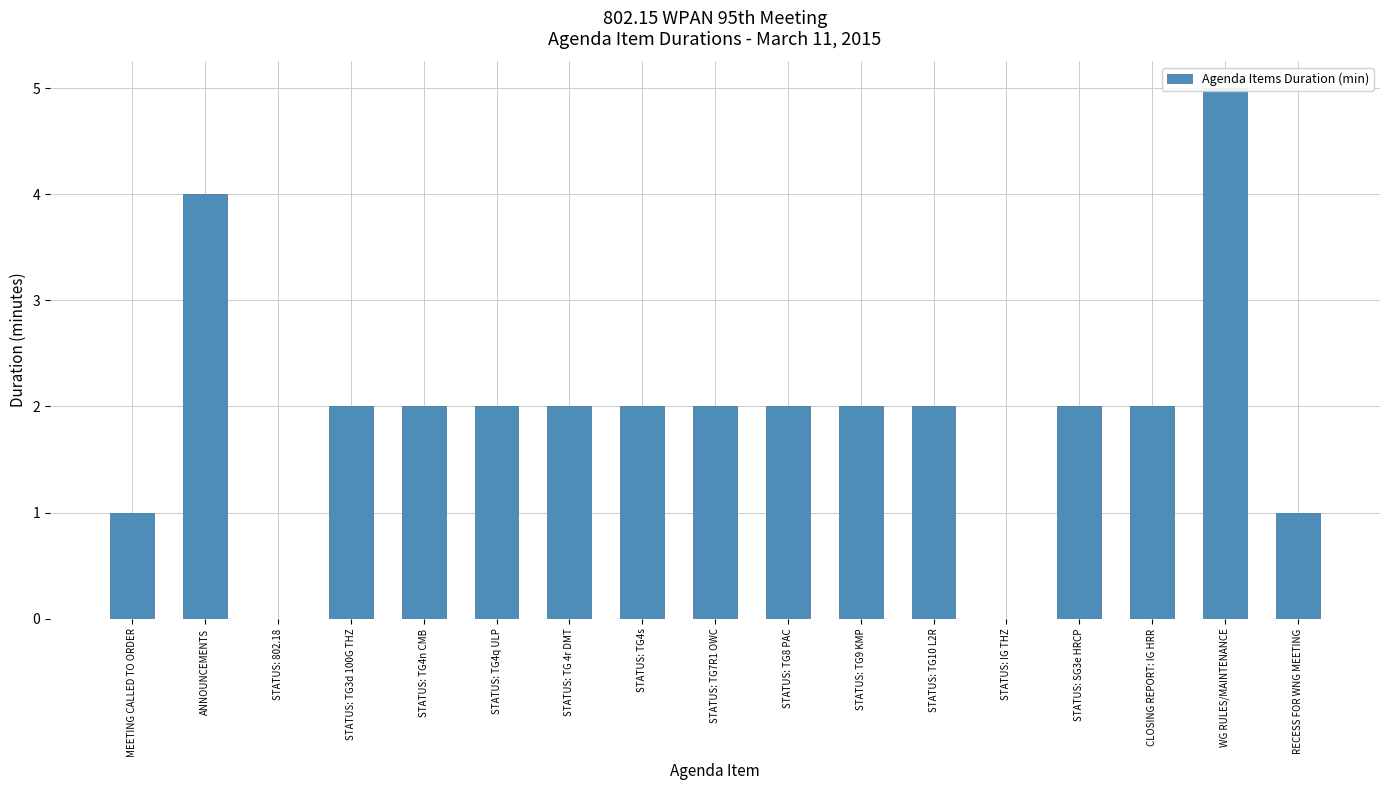

Reading right to left, what are all the values shown in this chart?

1	5	2	2	0	2	2	2	2	2	2	2	2	2	0	4	1